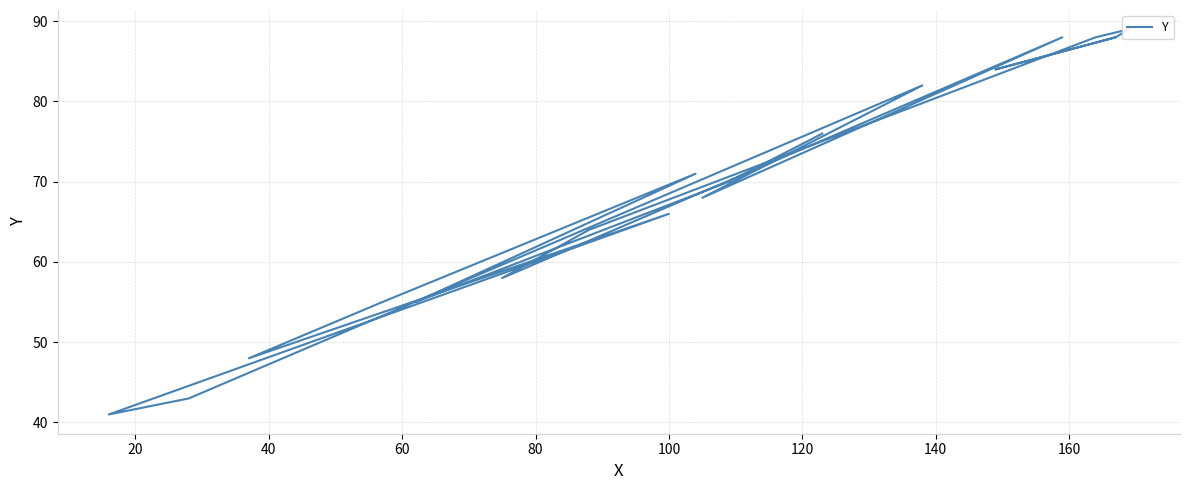

What is the difference between the maximum and minimum values?

48